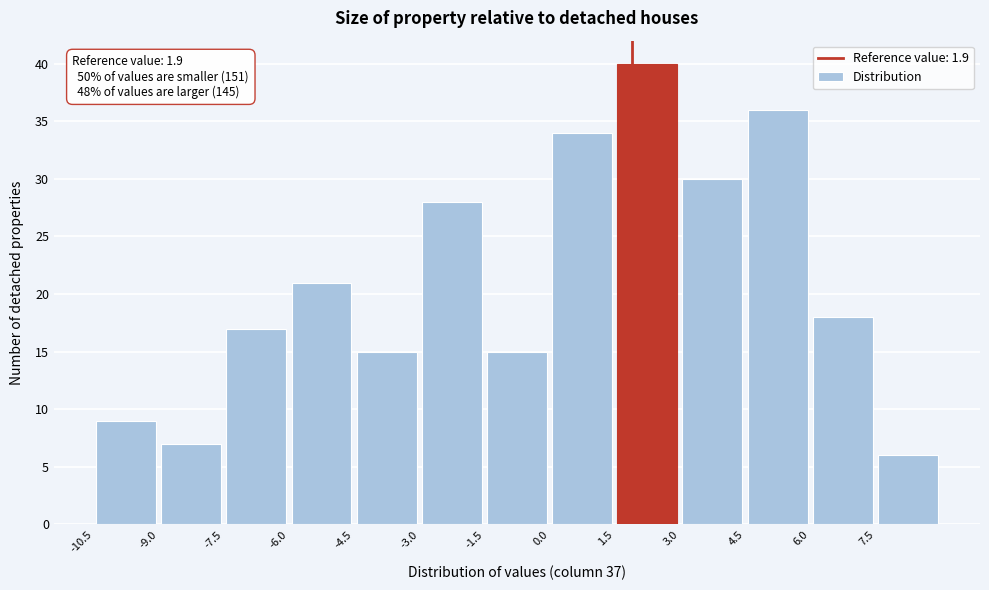

Which range on the x-axis has the tallest bar?

1.5 to 3.0